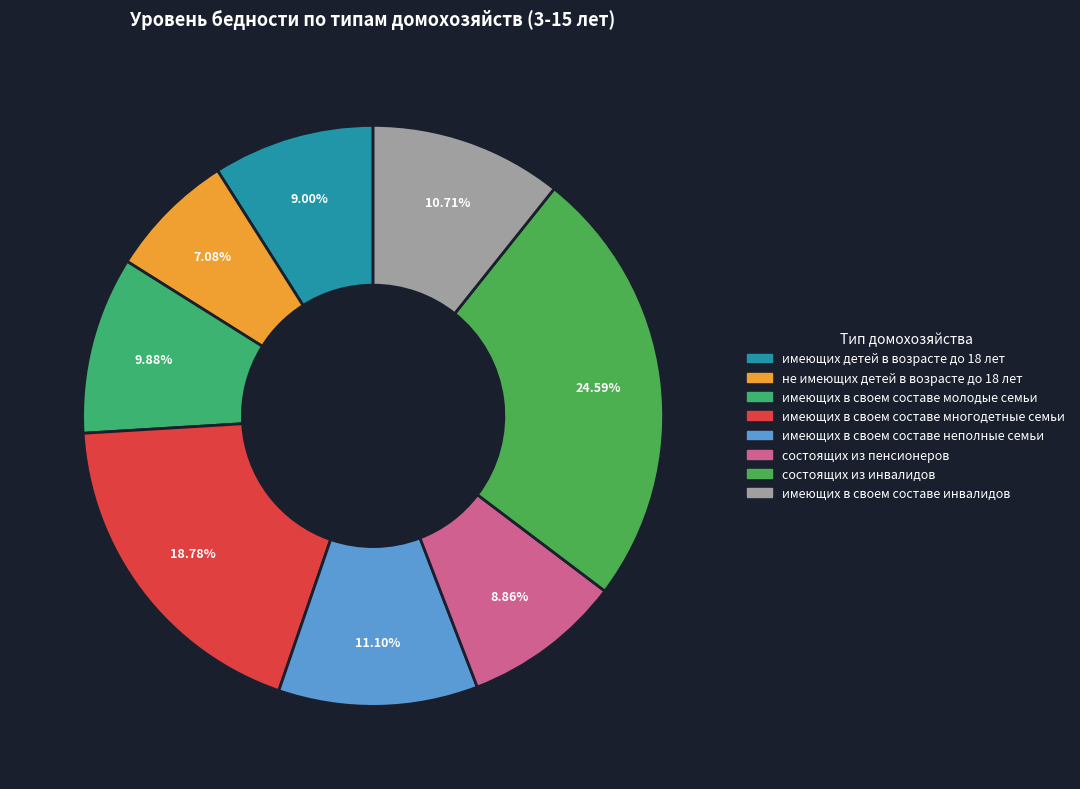

The имеющих в своем составе неполные семьи slice represents 11% of the pie. True or false?

True